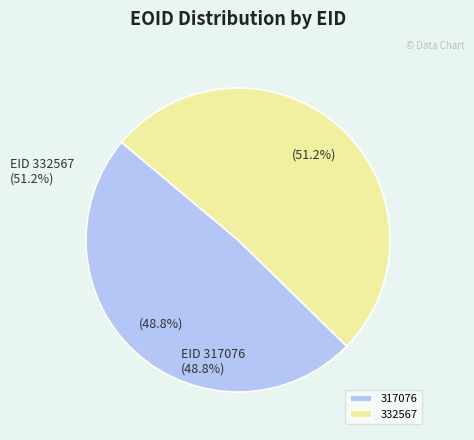

True or false: 317076 accounts for 49% of the total.

True